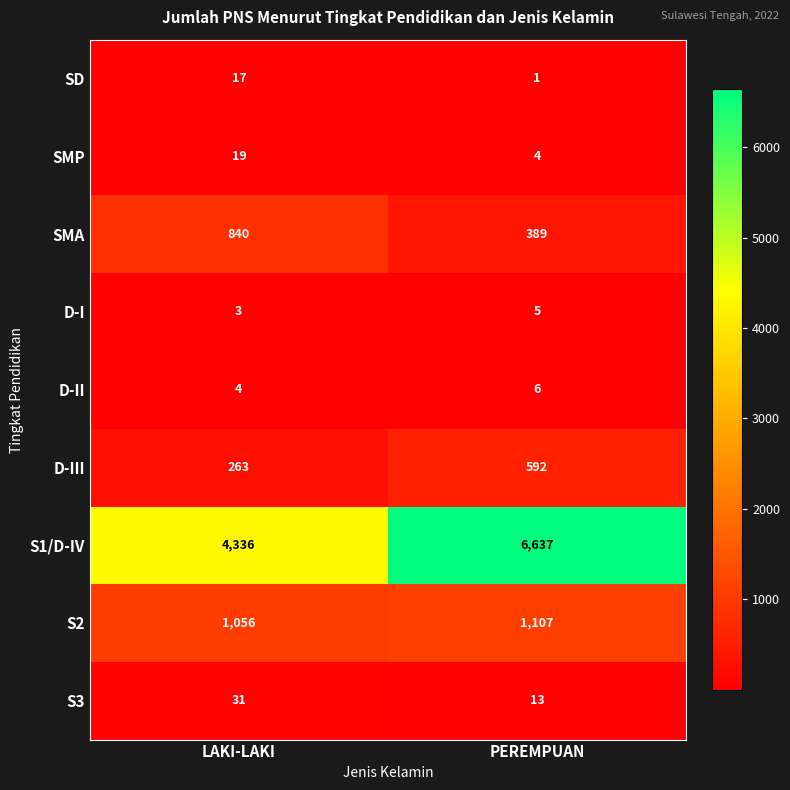

What is the total value across all series at PEREMPUAN?

8754